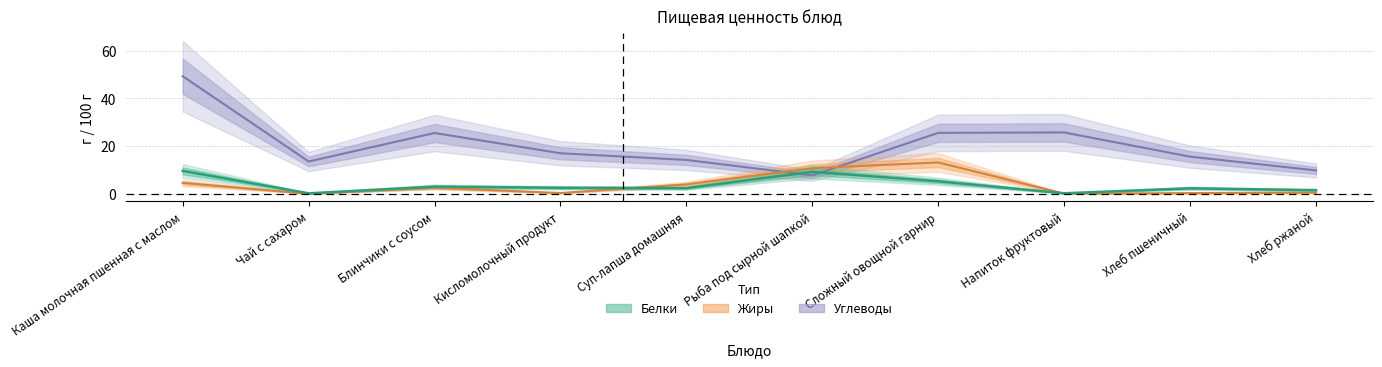

What is the label of the 4th point from the left?

Кисломолочный продукт